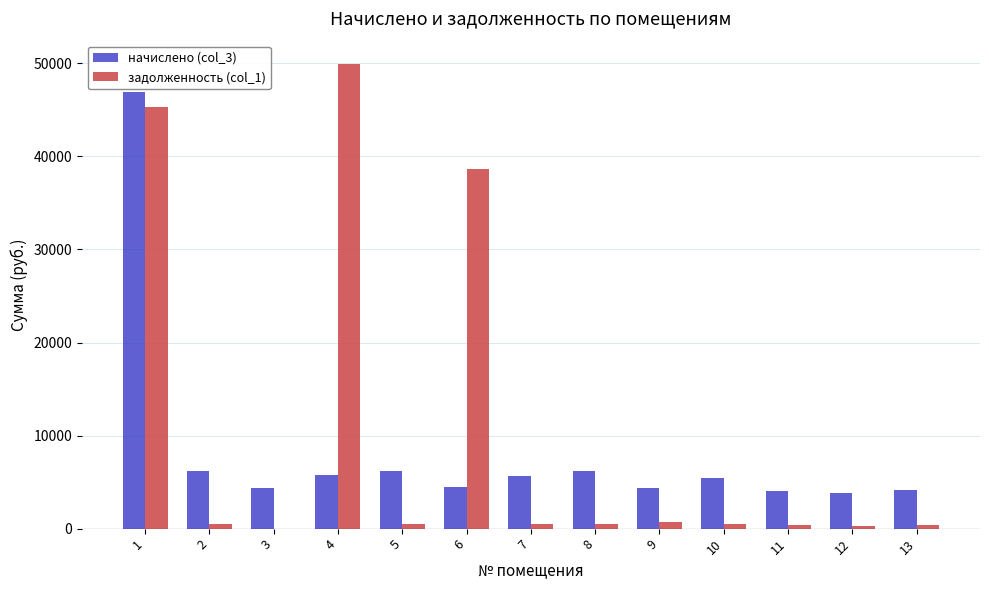

Is it true that начислено (col_3) equals 6205.7 at 2?

True